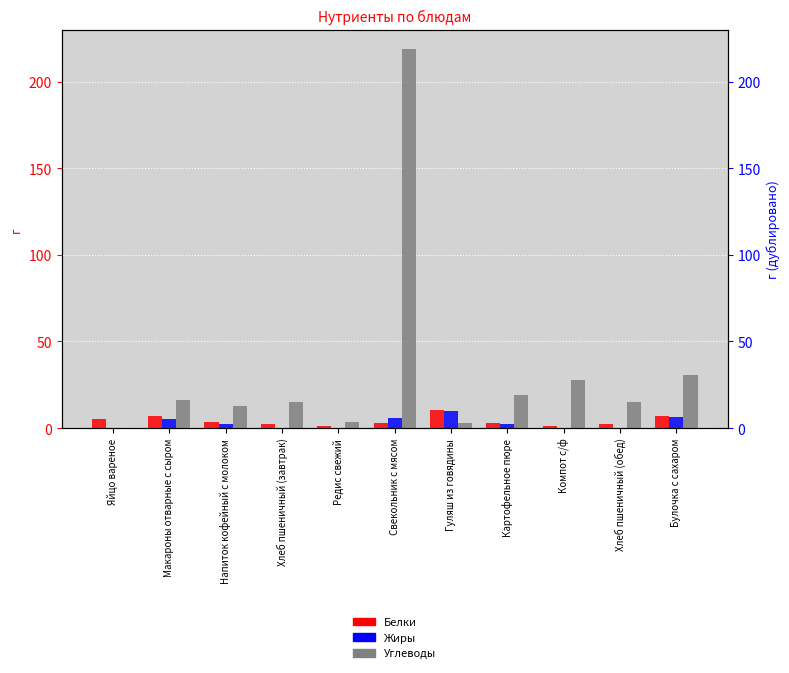

What is the maximum value shown in the chart?

219.1